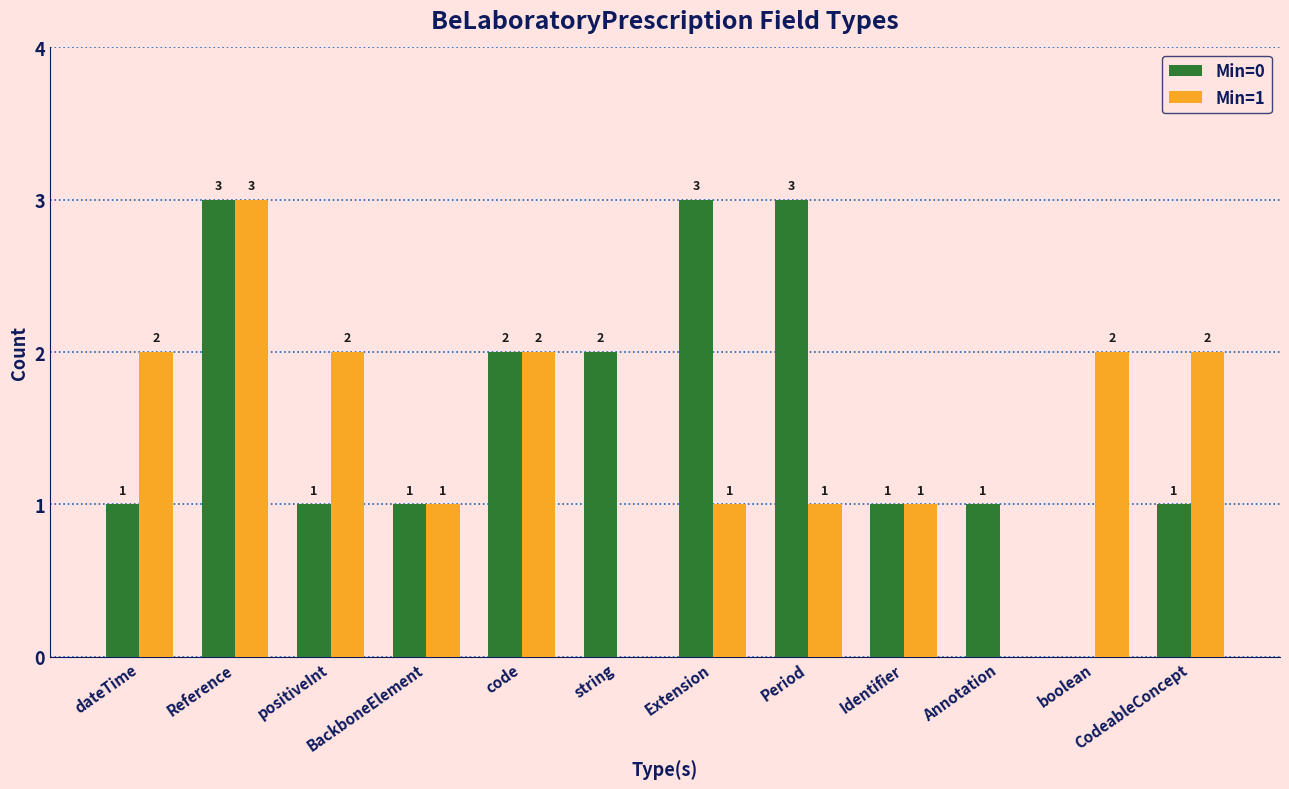

How many categories are shown in the chart?

12